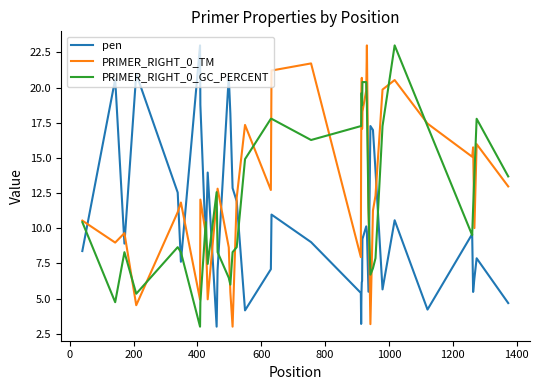

Is this an area chart (filled region under the line)?

No